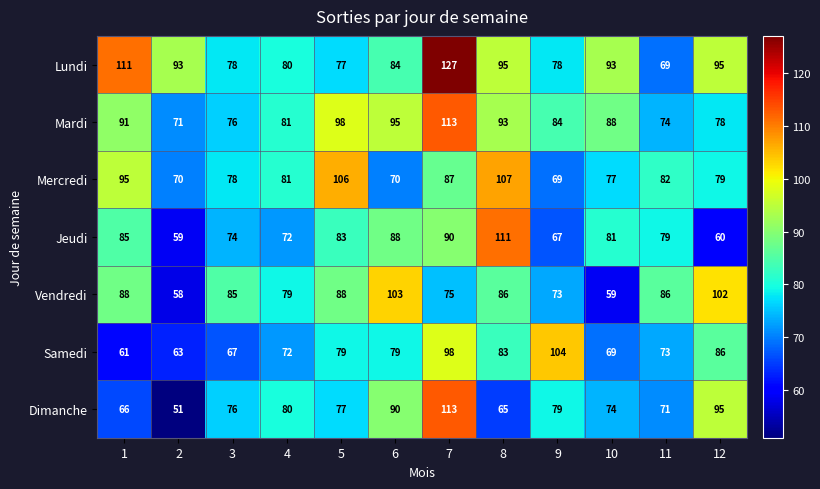

What is the maximum value shown in the chart?

127